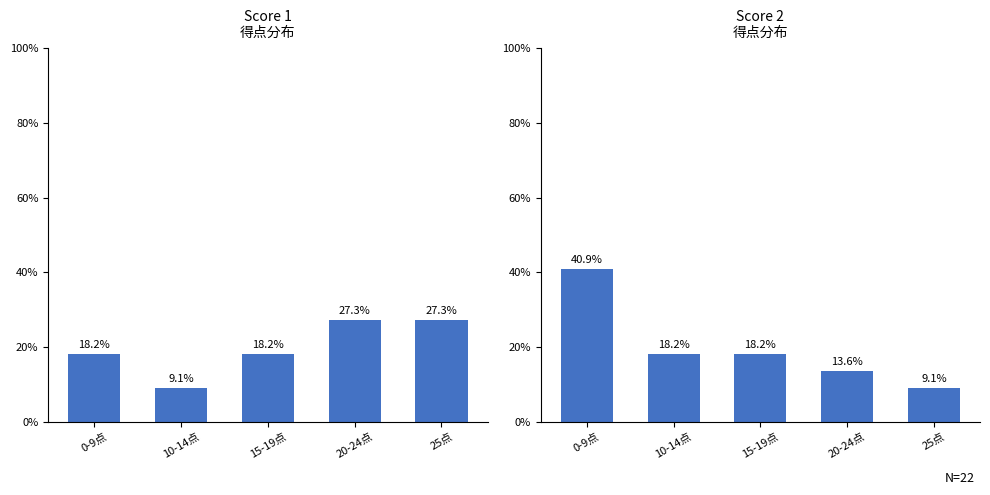

What is the value of the Score 2 bar at the 4th from the left?

13.6